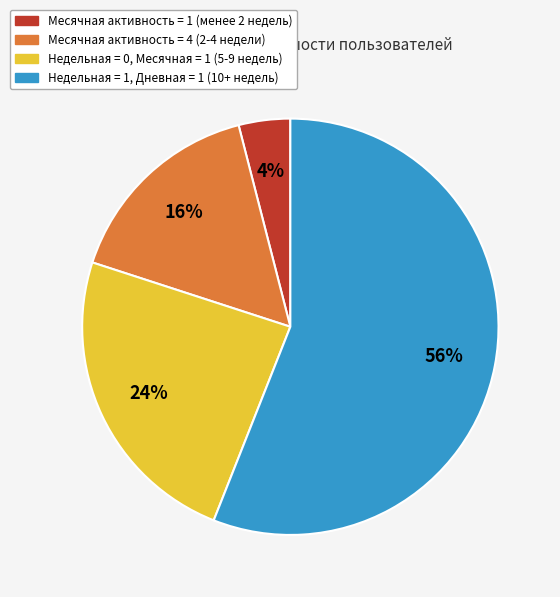

Is there a majority slice in this chart?

Yes